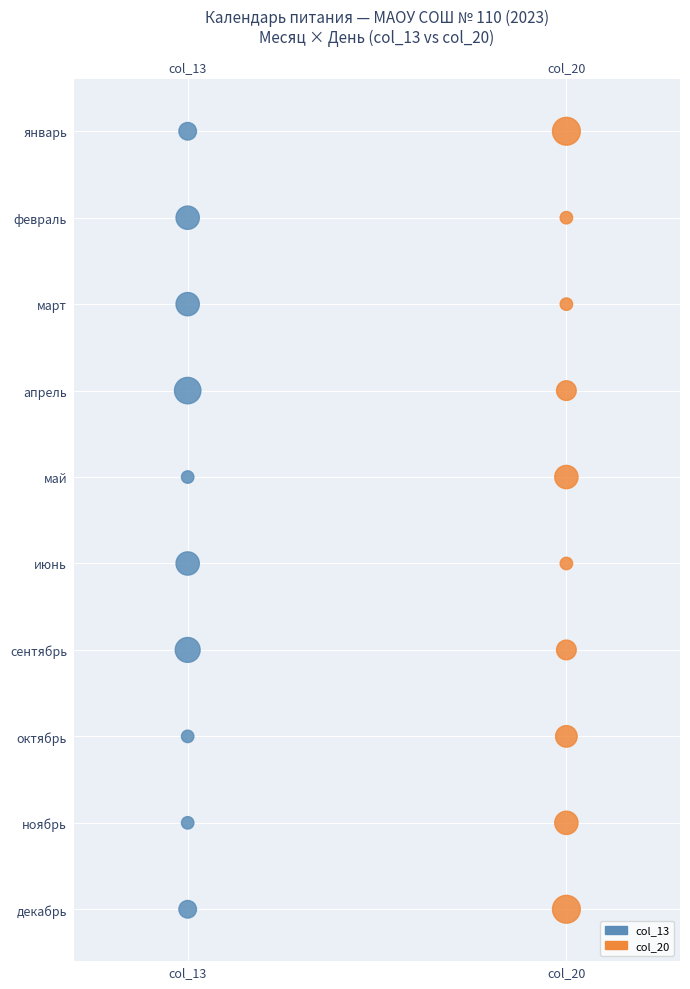

What are all the series names shown in the legend?

col_13, col_20